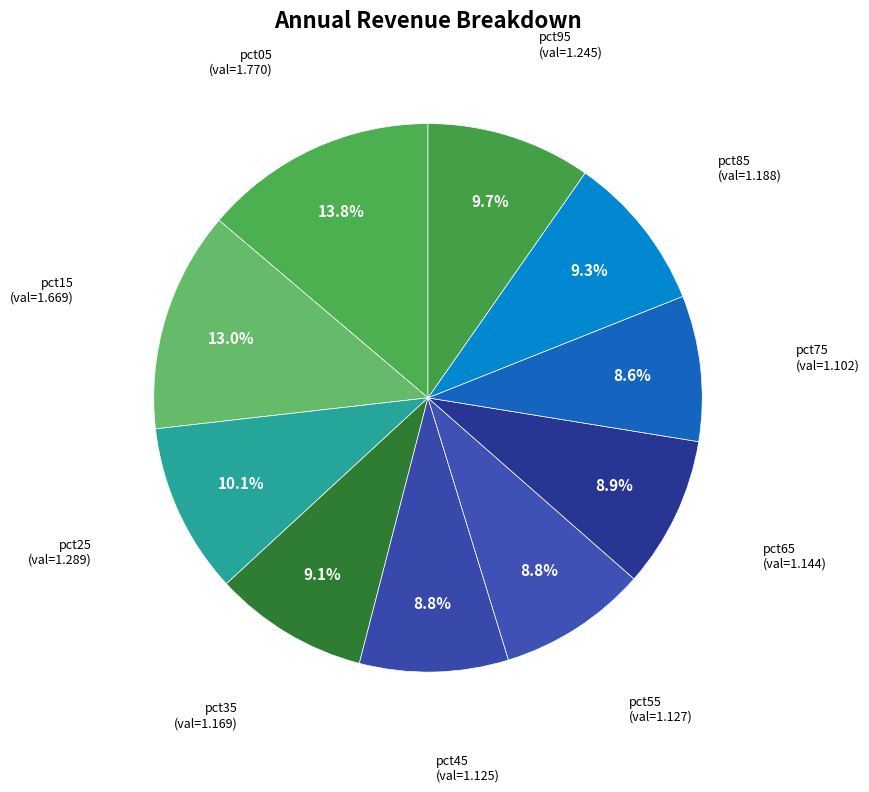

How many slices are in this pie chart?

10